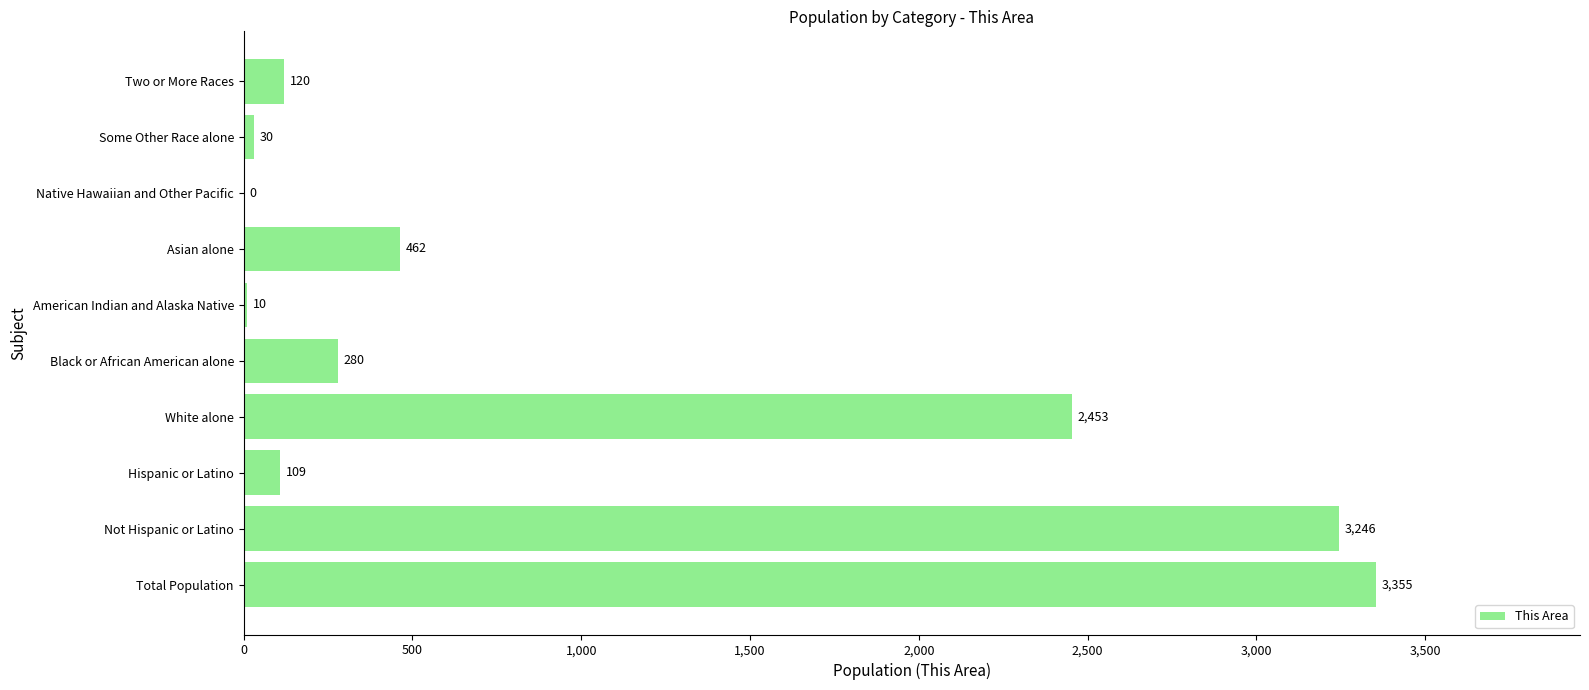

The chart shows a value of 109 at Hispanic or Latino. True or false?

True